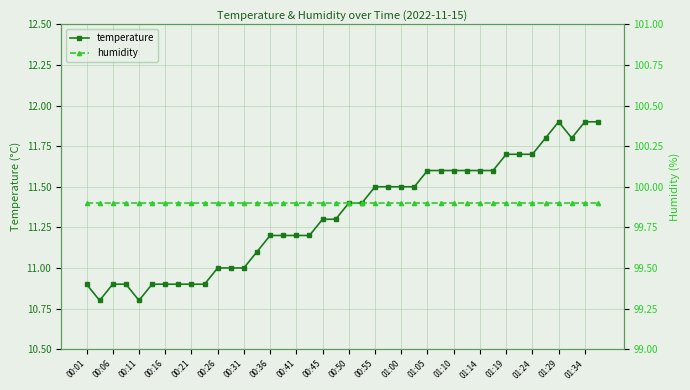

True or false: humidity and temperature cross at least once.

False